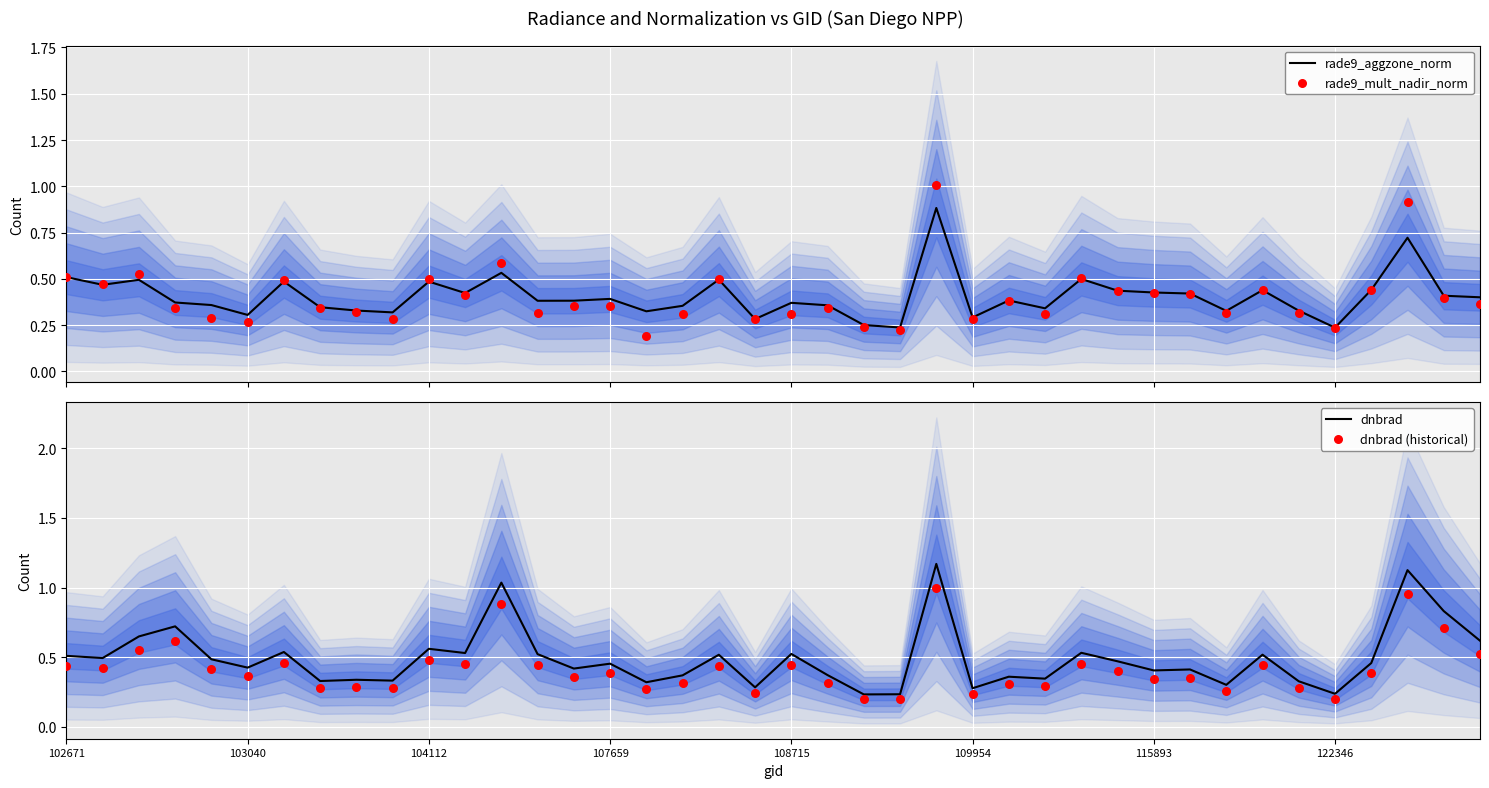

Which series has the largest total across all categories?

dnbrad